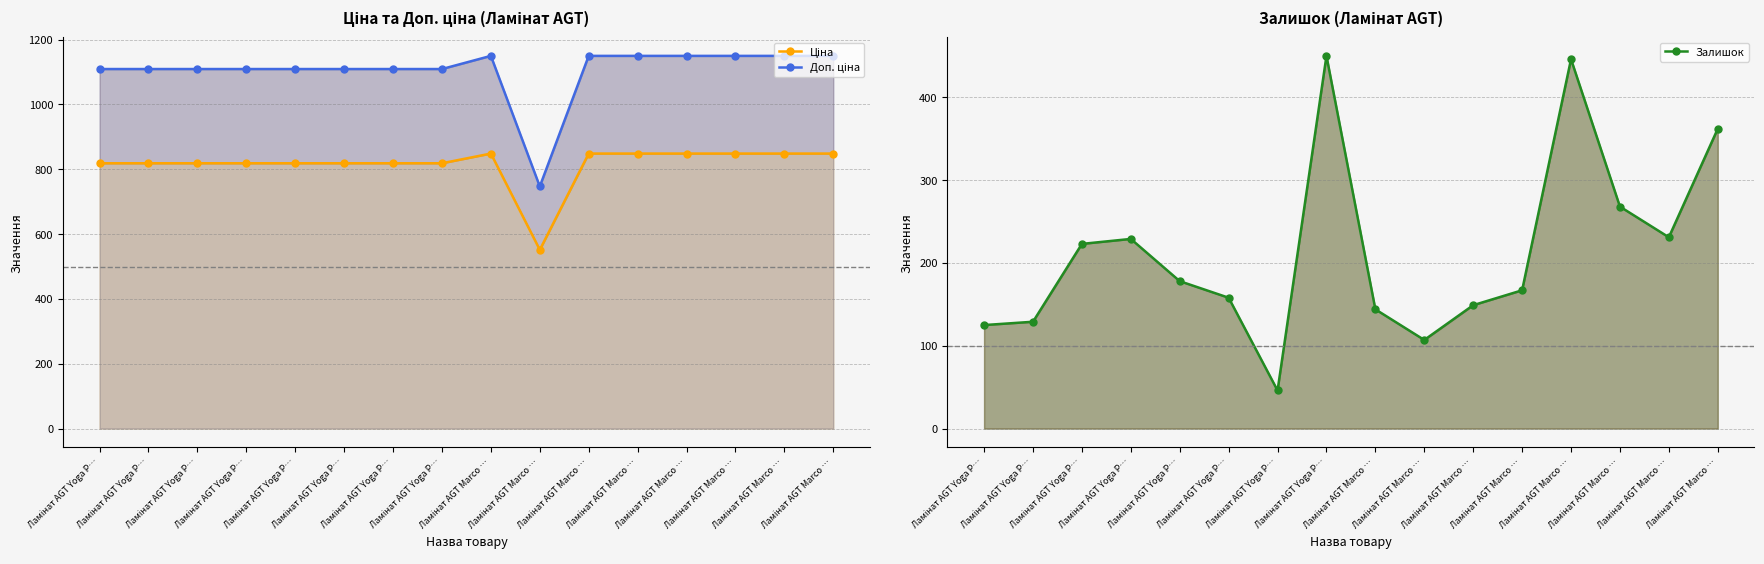

The Доп. ціна series shows 1109.2 at Ламінат AGT Yoga P…. True or false?

True